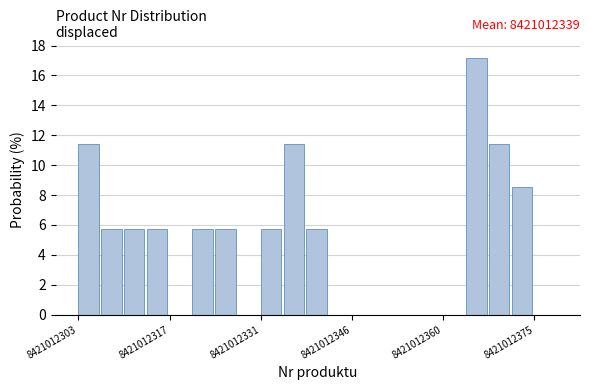

Around what value on the x-axis is the tallest bar? Give the approximate position of its centre, as read against the axis.

8421012366